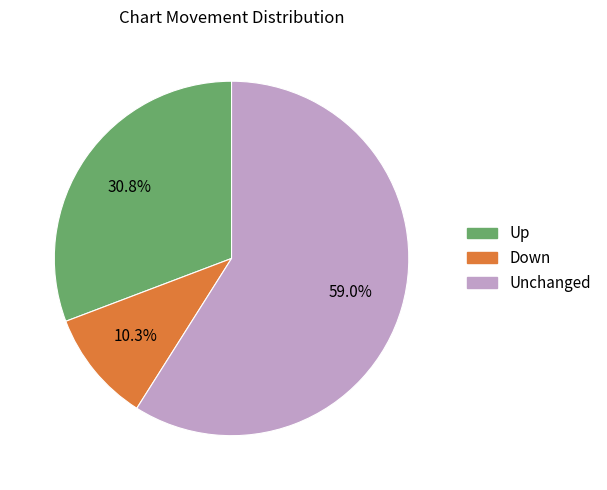

Does any single category account for the majority?

Yes